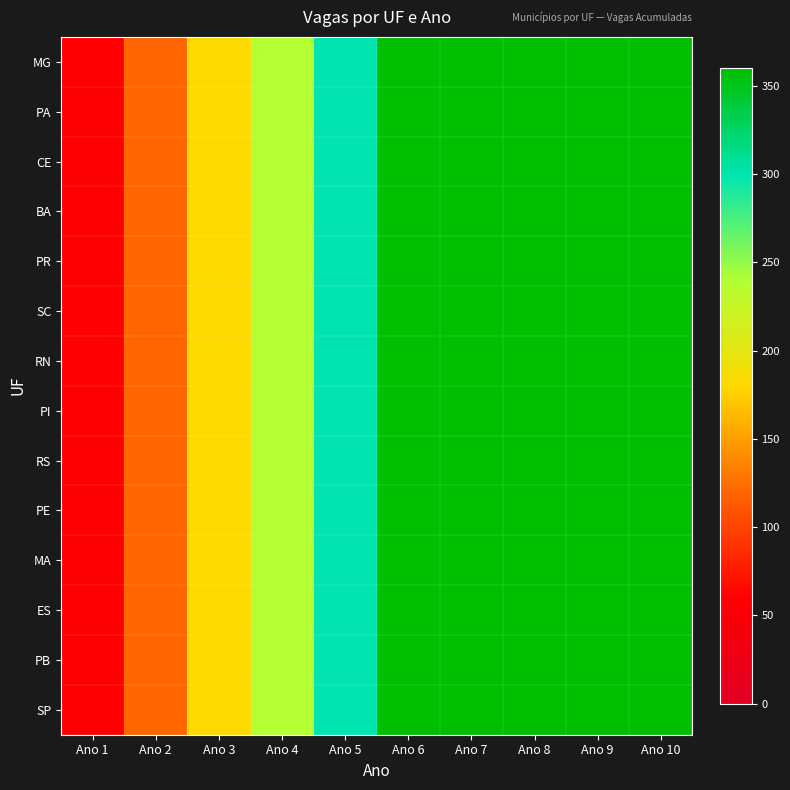

Reading right to left, what are all the values shown in this chart?

MG: Ano 10=360	Ano 9=360	Ano 8=360	Ano 7=360	Ano 6=360	Ano 5=300	Ano 4=240	Ano 3=180	Ano 2=120	Ano 1=60
PA: Ano 10=360	Ano 9=360	Ano 8=360	Ano 7=360	Ano 6=360	Ano 5=300	Ano 4=240	Ano 3=180	Ano 2=120	Ano 1=60
CE: Ano 10=360	Ano 9=360	Ano 8=360	Ano 7=360	Ano 6=360	Ano 5=300	Ano 4=240	Ano 3=180	Ano 2=120	Ano 1=60
BA: Ano 10=360	Ano 9=360	Ano 8=360	Ano 7=360	Ano 6=360	Ano 5=300	Ano 4=240	Ano 3=180	Ano 2=120	Ano 1=60
PR: Ano 10=360	Ano 9=360	Ano 8=360	Ano 7=360	Ano 6=360	Ano 5=300	Ano 4=240	Ano 3=180	Ano 2=120	Ano 1=60
SC: Ano 10=360	Ano 9=360	Ano 8=360	Ano 7=360	Ano 6=360	Ano 5=300	Ano 4=240	Ano 3=180	Ano 2=120	Ano 1=60
RN: Ano 10=360	Ano 9=360	Ano 8=360	Ano 7=360	Ano 6=360	Ano 5=300	Ano 4=240	Ano 3=180	Ano 2=120	Ano 1=60
PI: Ano 10=360	Ano 9=360	Ano 8=360	Ano 7=360	Ano 6=360	Ano 5=300	Ano 4=240	Ano 3=180	Ano 2=120	Ano 1=60
RS: Ano 10=360	Ano 9=360	Ano 8=360	Ano 7=360	Ano 6=360	Ano 5=300	Ano 4=240	Ano 3=180	Ano 2=120	Ano 1=60
PE: Ano 10=360	Ano 9=360	Ano 8=360	Ano 7=360	Ano 6=360	Ano 5=300	Ano 4=240	Ano 3=180	Ano 2=120	Ano 1=60
MA: Ano 10=360	Ano 9=360	Ano 8=360	Ano 7=360	Ano 6=360	Ano 5=300	Ano 4=240	Ano 3=180	Ano 2=120	Ano 1=60
ES: Ano 10=360	Ano 9=360	Ano 8=360	Ano 7=360	Ano 6=360	Ano 5=300	Ano 4=240	Ano 3=180	Ano 2=120	Ano 1=60
PB: Ano 10=360	Ano 9=360	Ano 8=360	Ano 7=360	Ano 6=360	Ano 5=300	Ano 4=240	Ano 3=180	Ano 2=120	Ano 1=60
SP: Ano 10=360	Ano 9=360	Ano 8=360	Ano 7=360	Ano 6=360	Ano 5=300	Ano 4=240	Ano 3=180	Ano 2=120	Ano 1=60